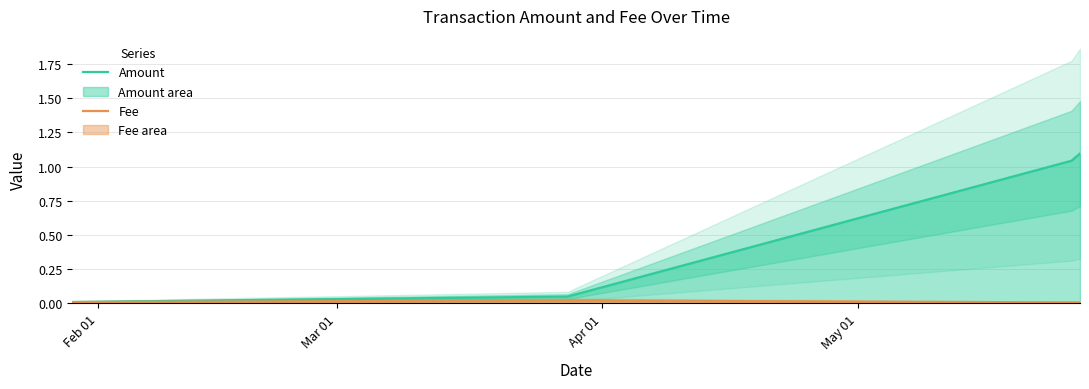

What is the maximum value for Amount?

1.1